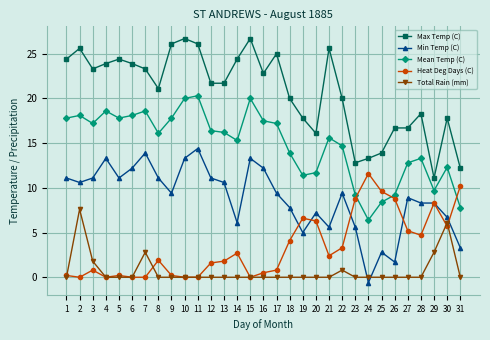

Rank the series by their maximum value, from highest to lowest.

Max Temp (C), Mean Temp (C), Min Temp (C), Heat Deg Days (C), Total Rain (mm)